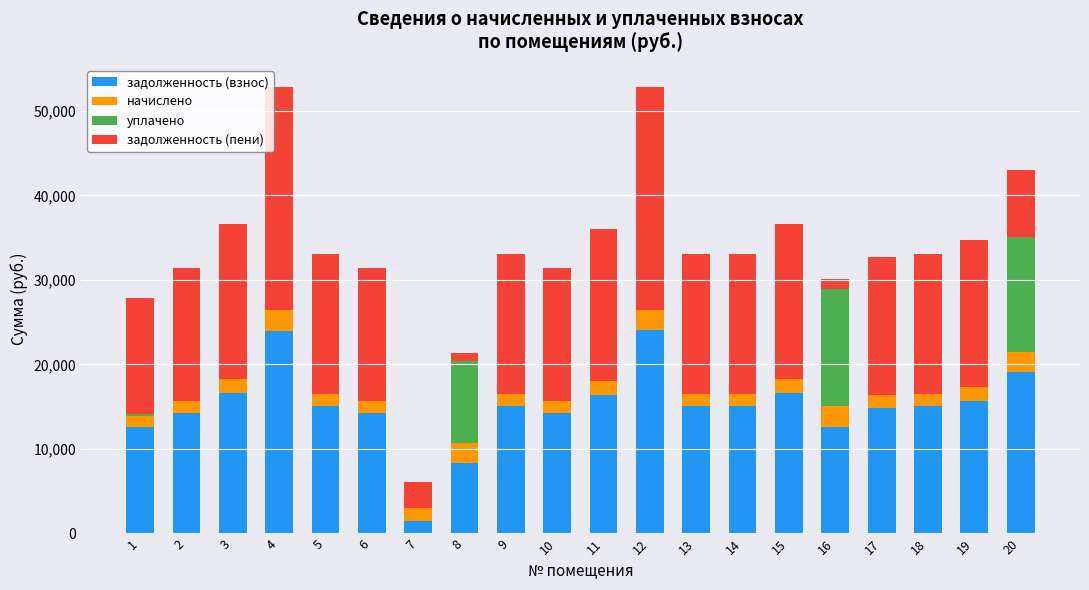

What is the total value across all series at 5?

33082.0